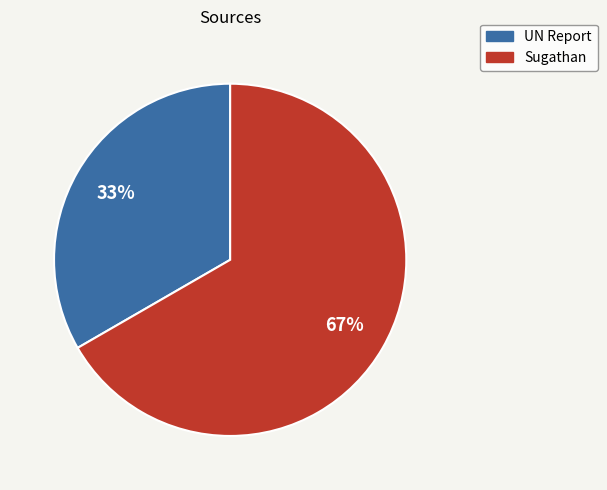

Between Sugathan and UN Report, which is larger?

Sugathan